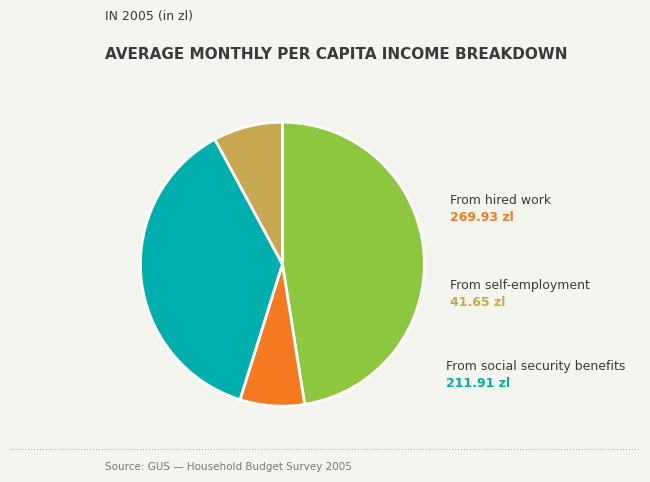

Which slice is the smallest?

From self-employment